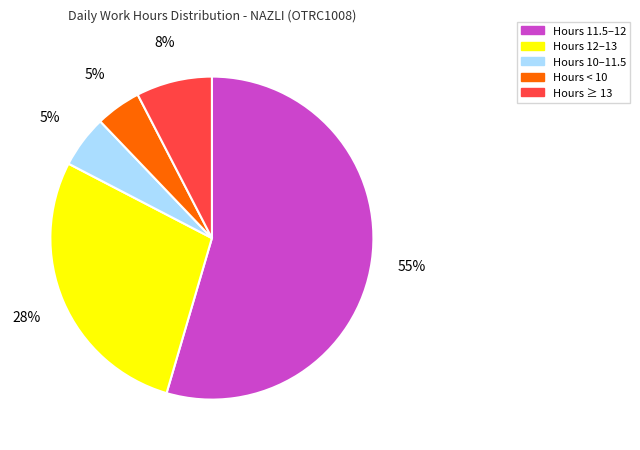

How many slices are in this pie chart?

5